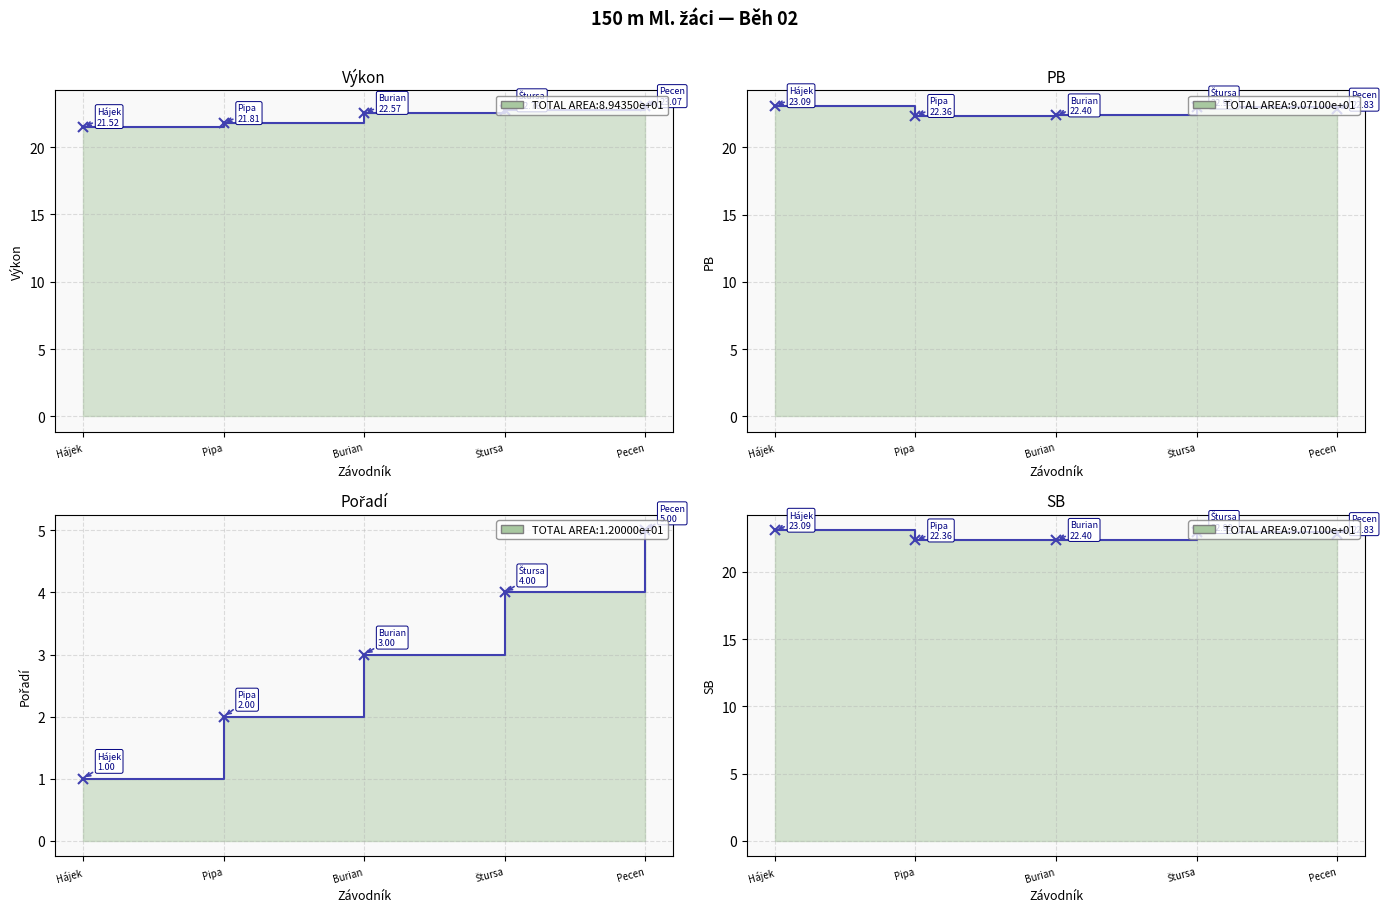

Which series has the largest total across all categories?

PB